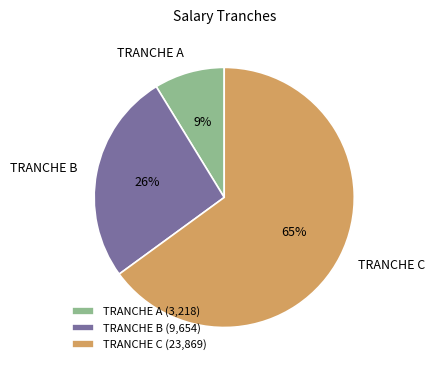

How many slices are in this pie chart?

3